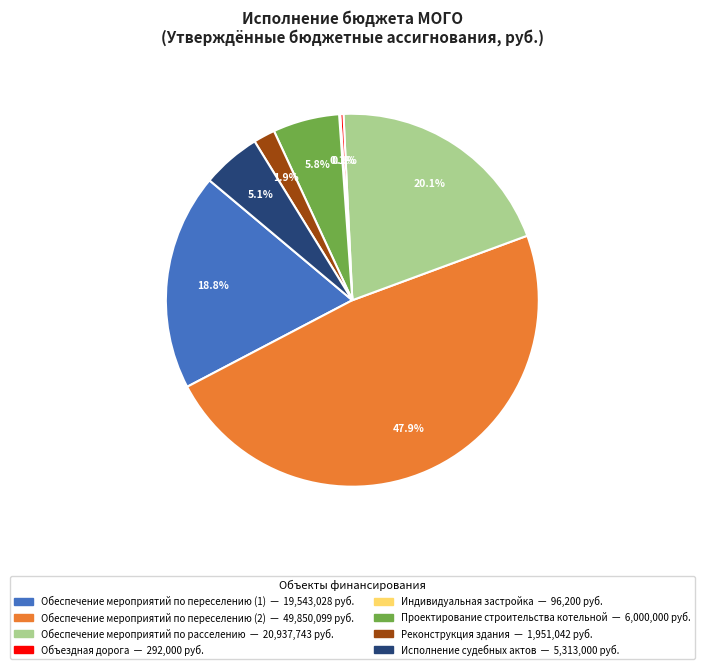

Between Обеспечение мероприятий по расселению and Обеспечение мероприятий по переселению (1), which is larger?

Обеспечение мероприятий по расселению